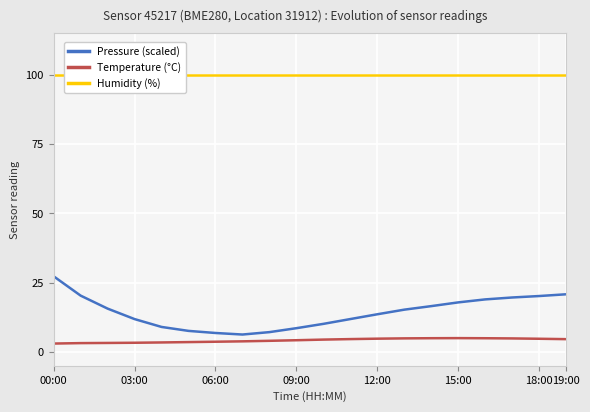

How many lines are shown in the chart?

3